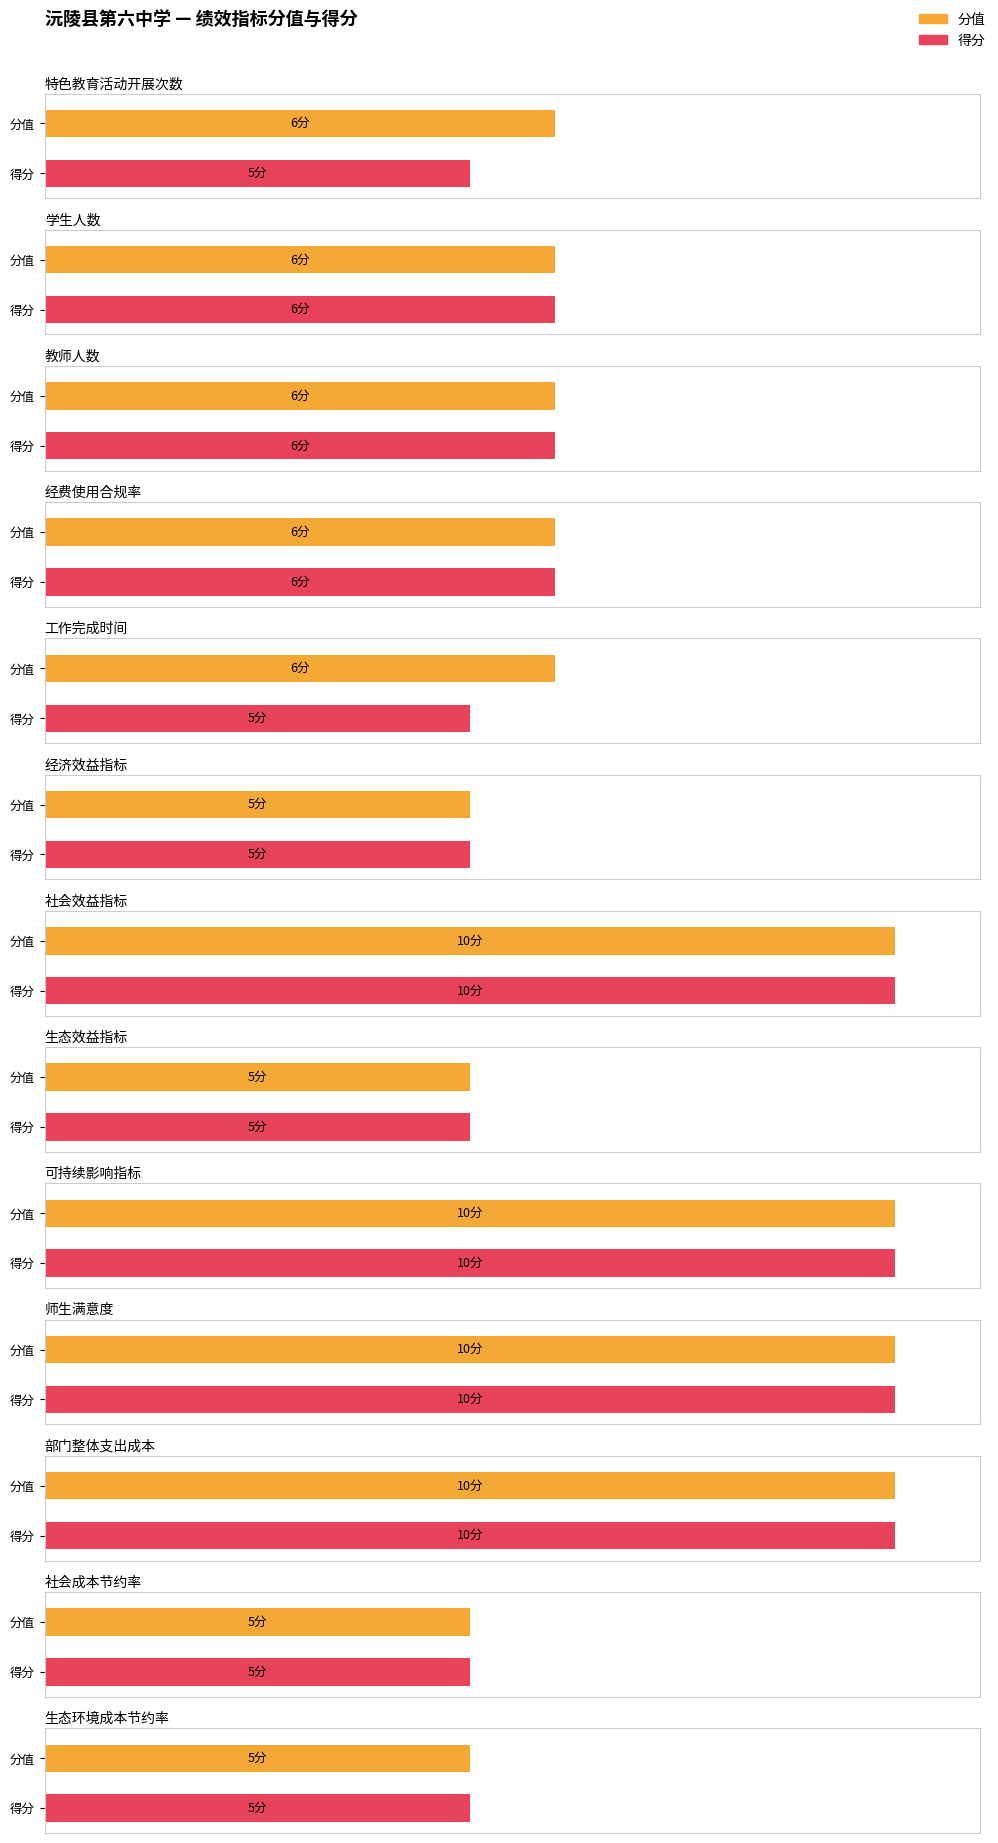

Between 教师人数 and 社会成本节约率, which series saw the biggest shift?

分值